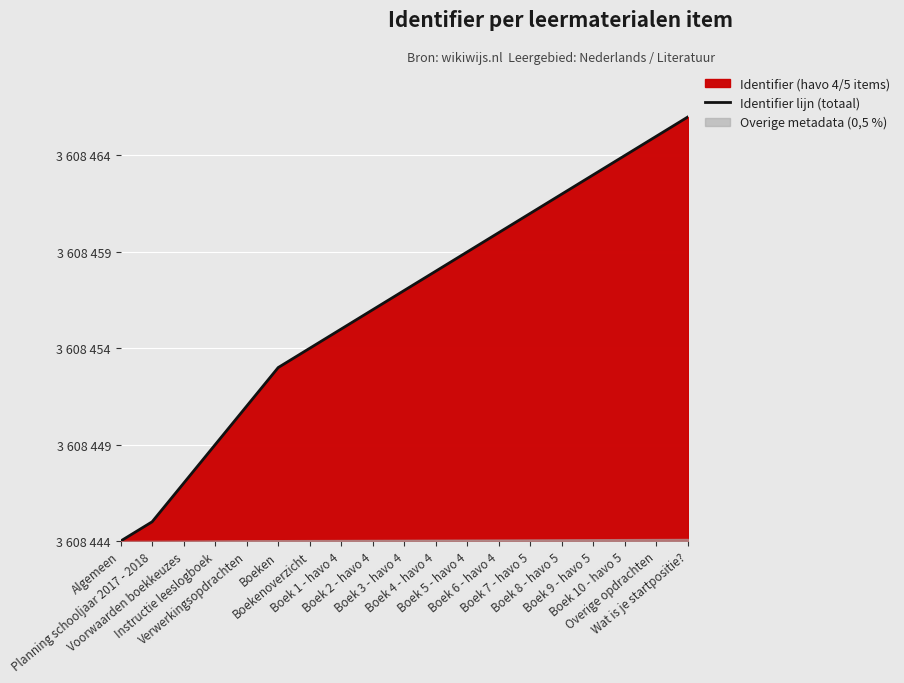

What position from the right is Verwerkingsopdrachten?

15